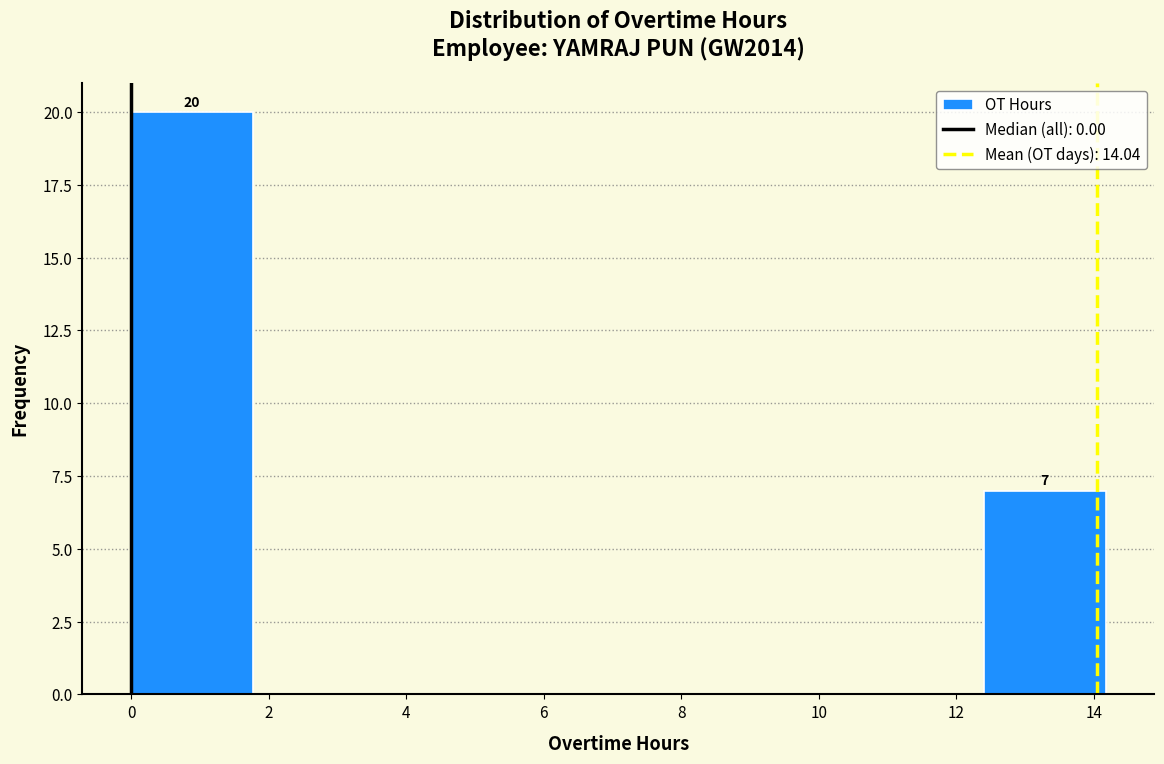

Which range on the x-axis has the tallest bar?

0.0 to 1.8